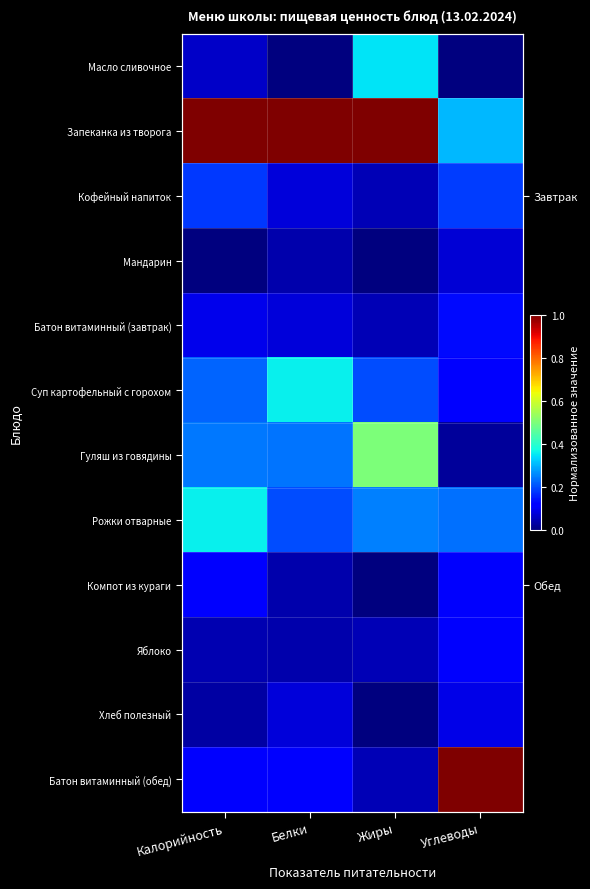

The value of Рожки отварные at Углеводы is 0.2. True or false?

True